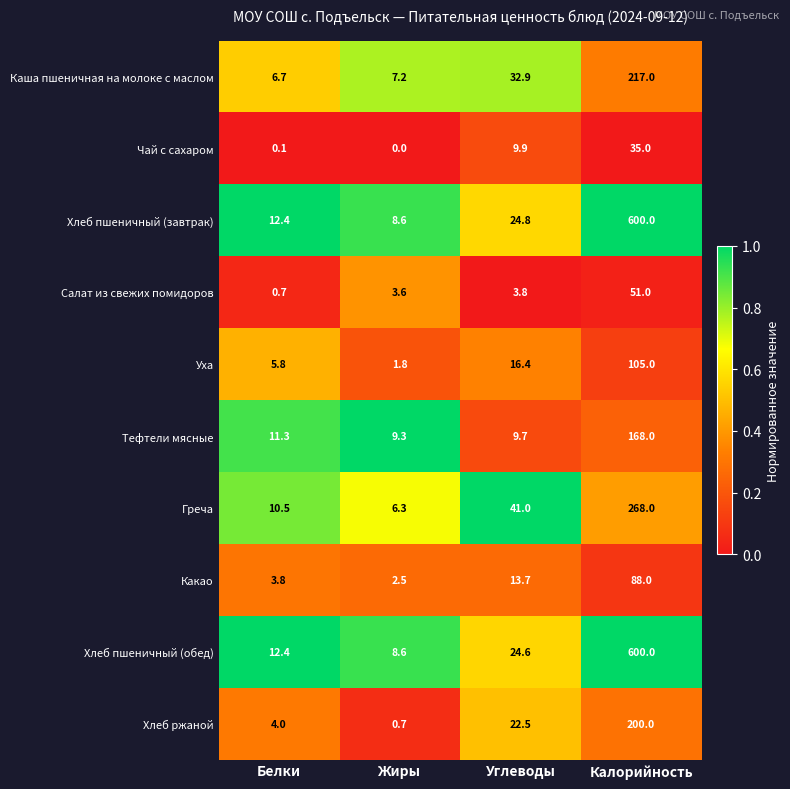

What is the difference between the highest and lowest values at Жиры?

9.3